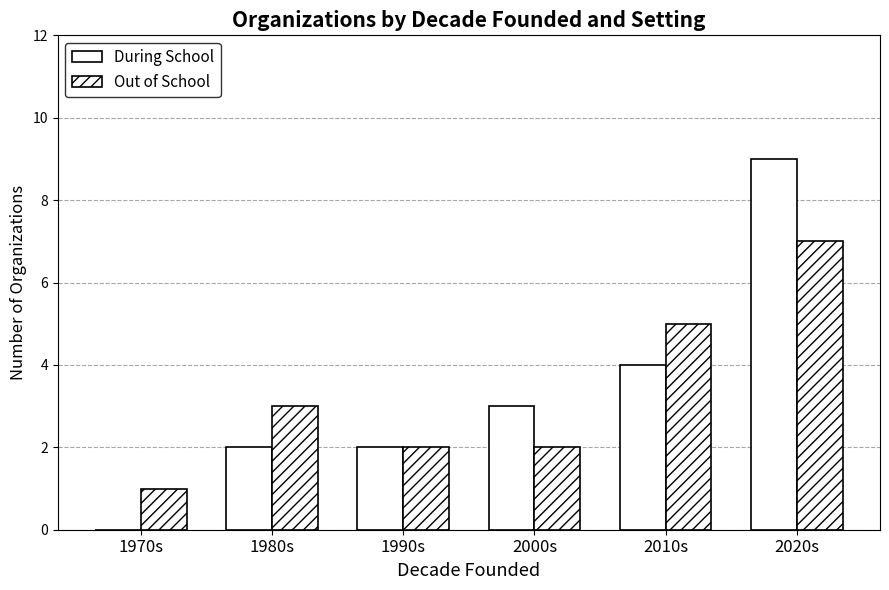

Rank the categories by During School value from highest to lowest.

2020s, 2010s, 2000s, 1980s, 1990s, 1970s